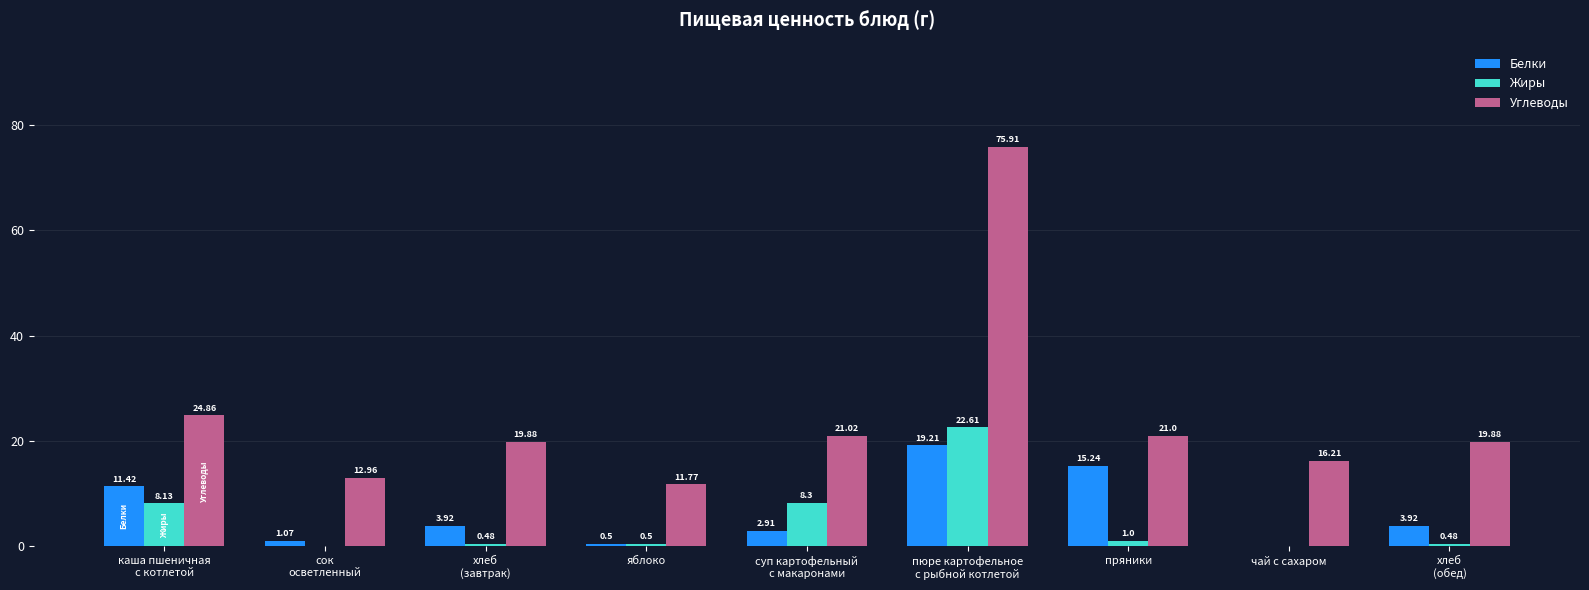

Which series has the largest total across all categories?

Углеводы